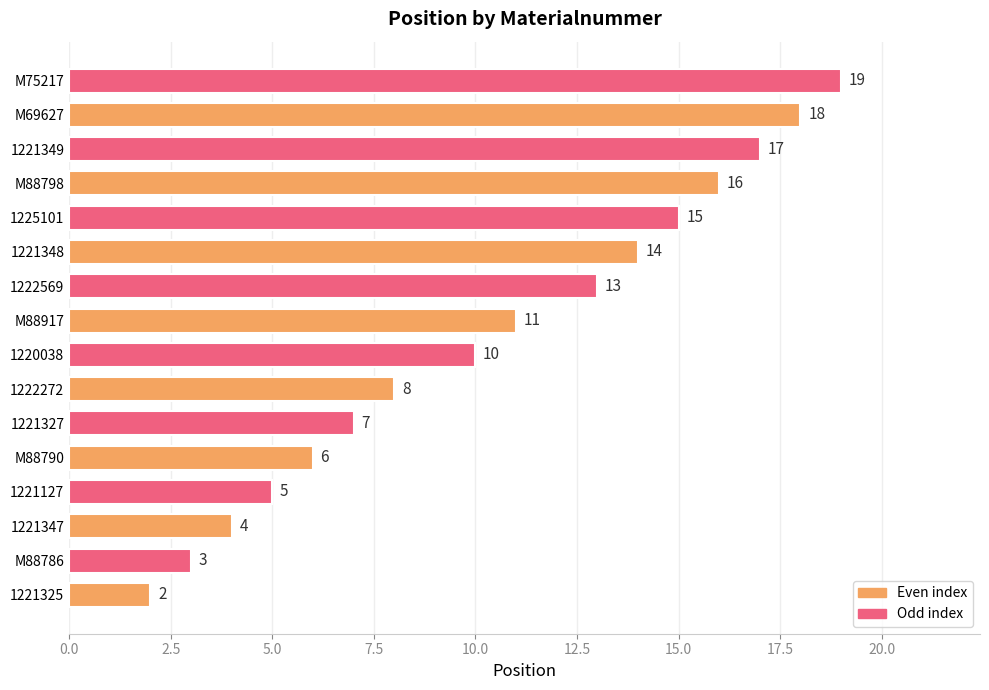

What is the difference between the maximum and second lowest values?

16